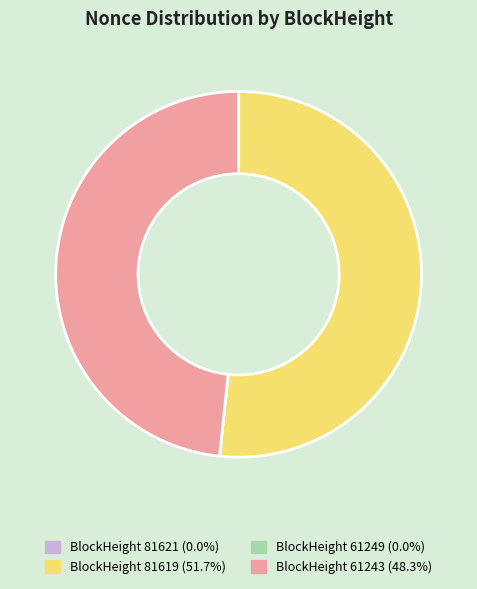

Does BlockHeight 61243 (48.3%) represent more than half of the total?

No